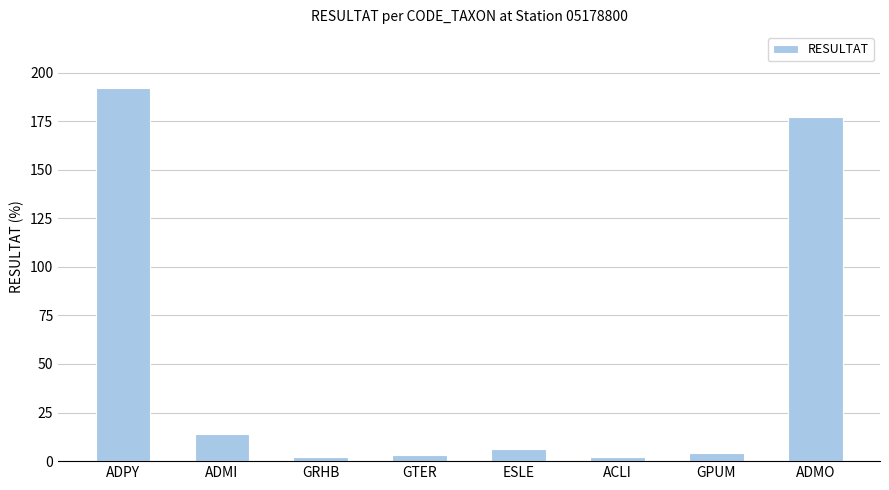

What is the maximum value shown in the chart?

192